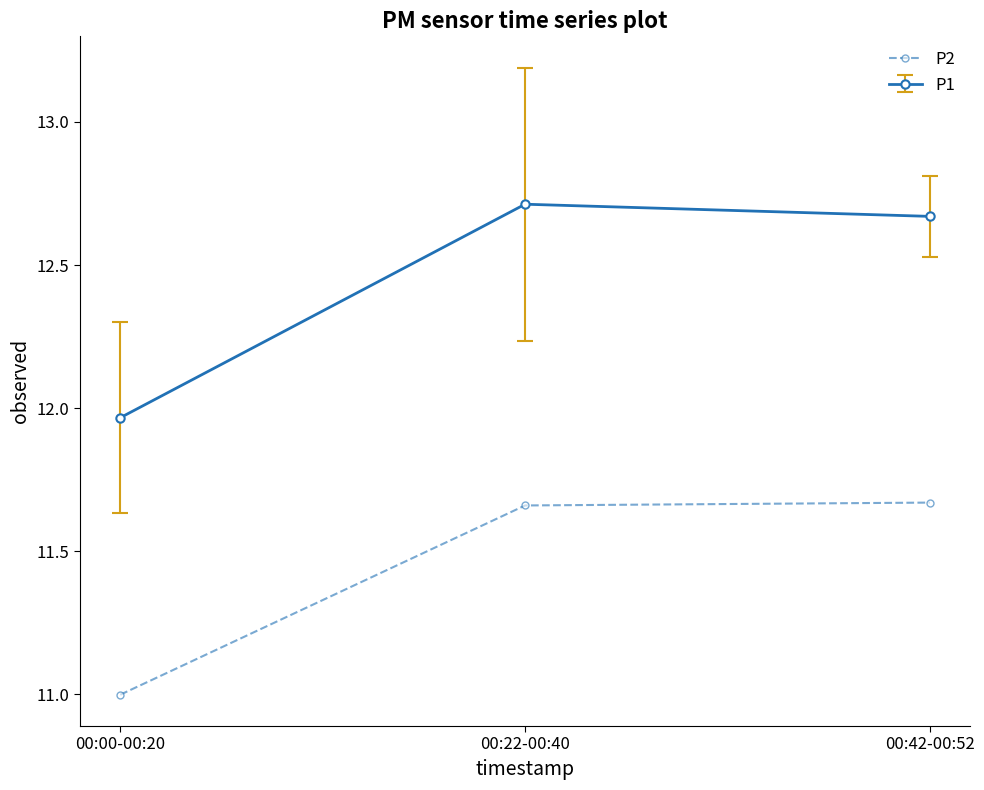

What is the spread (max minus min) of values at 00:00-00:20?

1.0